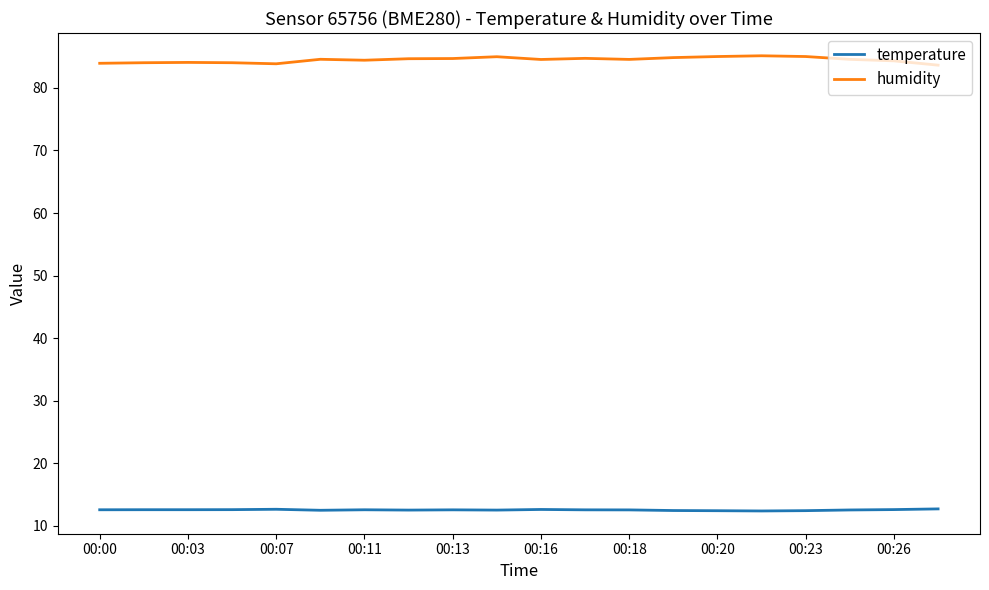

Which series has the largest total across all categories?

humidity